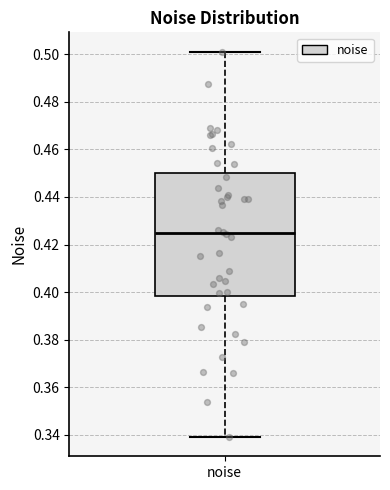

Read this box plot against the y-axis: the position of the median line, the range covered by the box, and the ends of both whiskers. The values are not printed on the chart, so give them approximately, as read against the axis.

median 0.424, box 0.398 to 0.450, whiskers 0.340 to 0.502